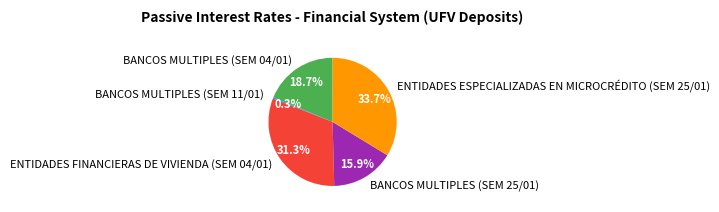

To the nearest percent, what is the difference between the BANCOS MULTIPLES (SEM 11/01) and BANCOS MULTIPLES (SEM 04/01) slice percentages?

18%